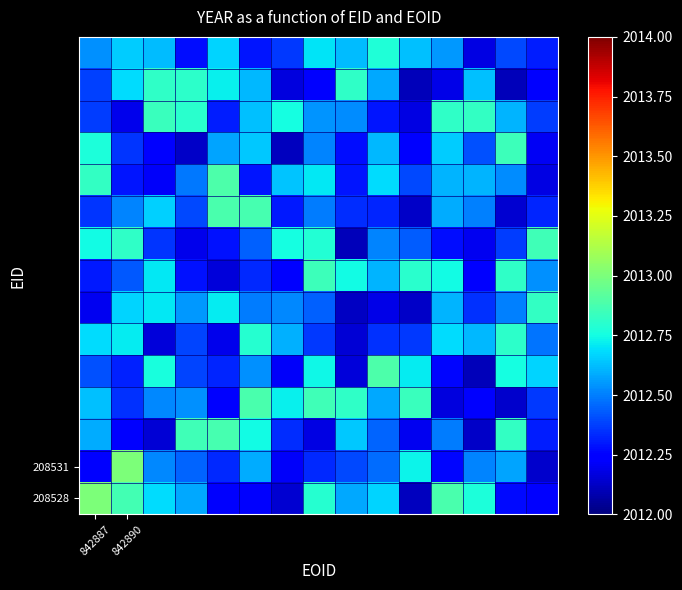

How many distinct data groups are displayed?

15